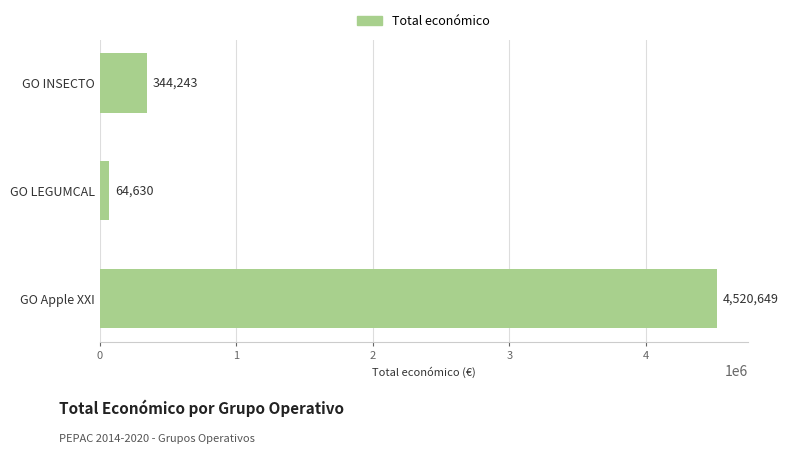

How many values are below 344243?

1